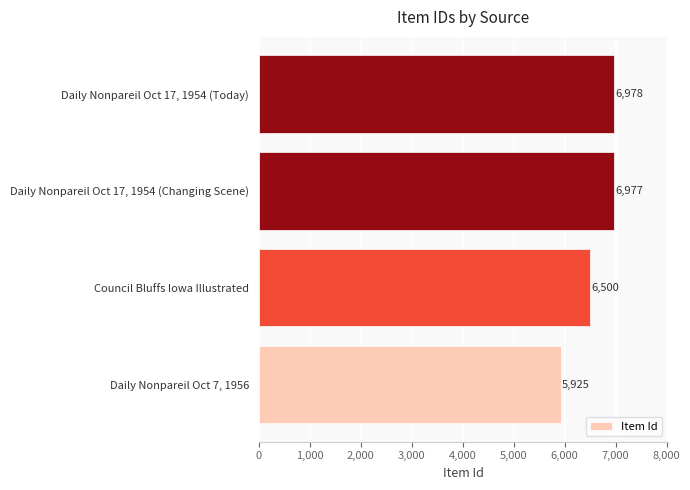

List the labels in order of value, largest first.

Daily Nonpareil Oct 17, 1954 (Today), Daily Nonpareil Oct 17, 1954 (Changing Scene), Council Bluffs Iowa Illustrated, Daily Nonpareil Oct 7, 1956